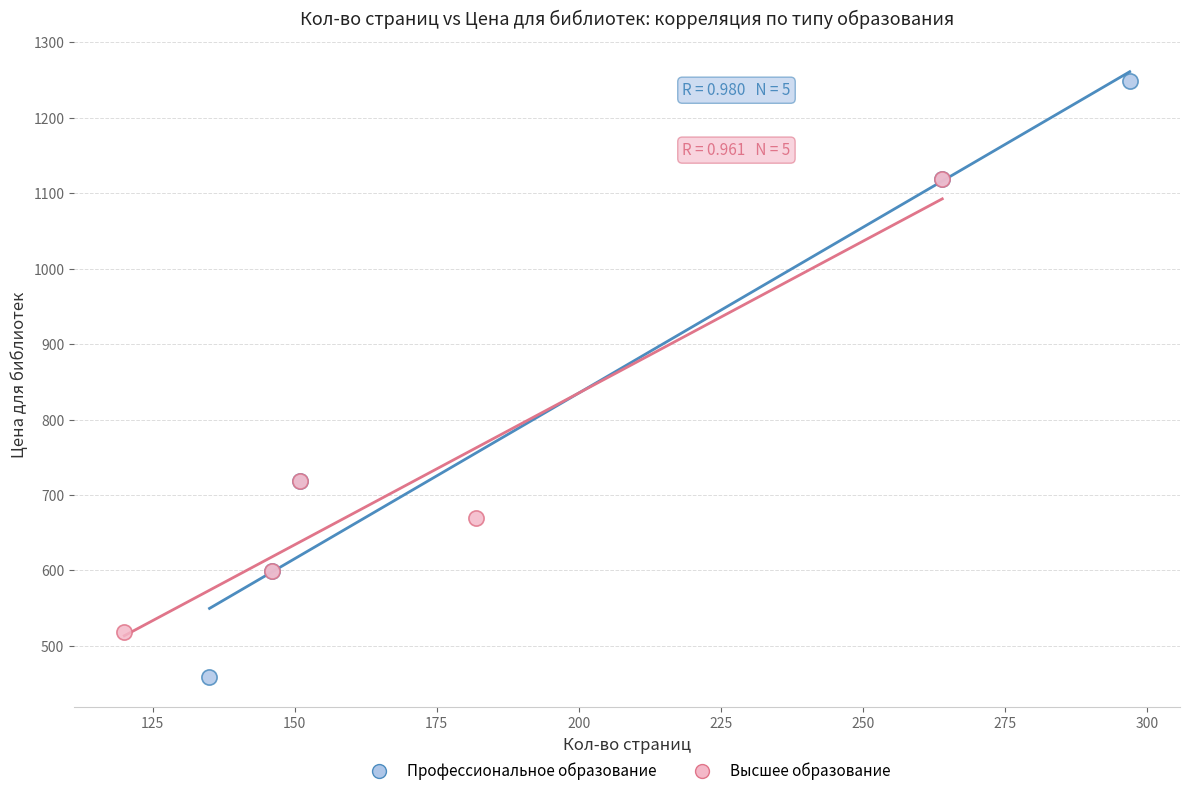

What are all the series names shown in the legend?

Профессиональное образование, Высшее образование